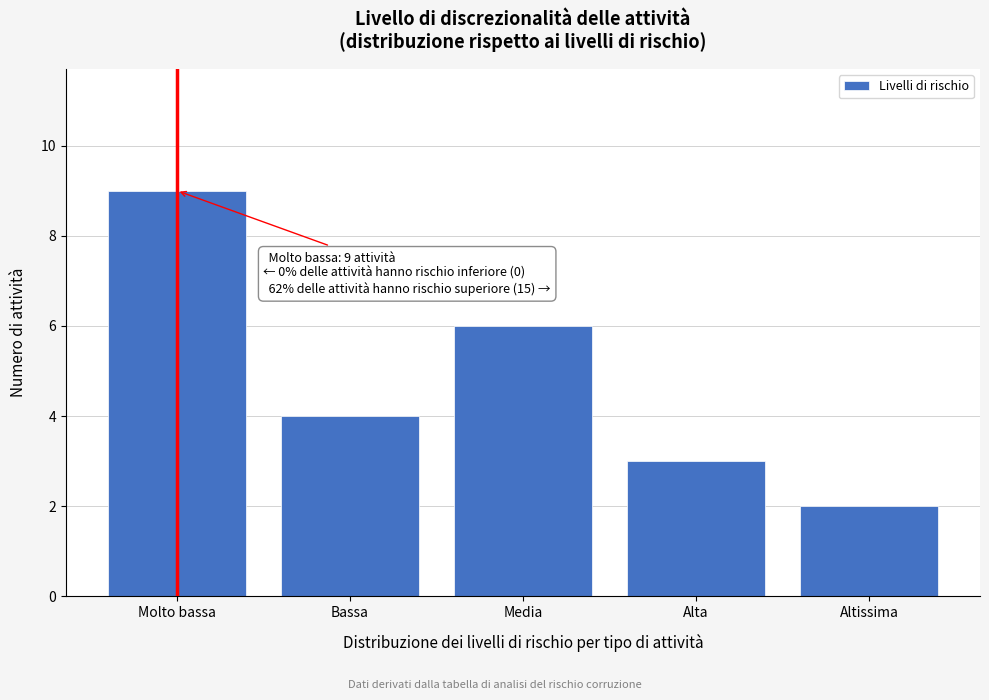

Reading left to right, what are all the values shown in this chart?

9	4	6	3	2